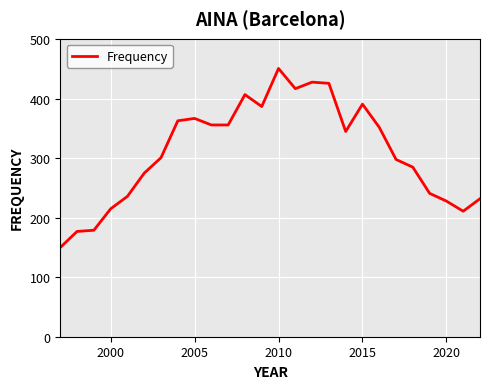

What is the maximum value shown in the chart?

451